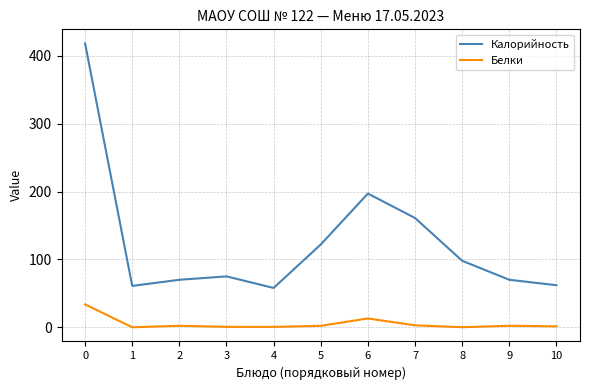

List the series in order of their peak value, highest first.

Калорийность, Белки